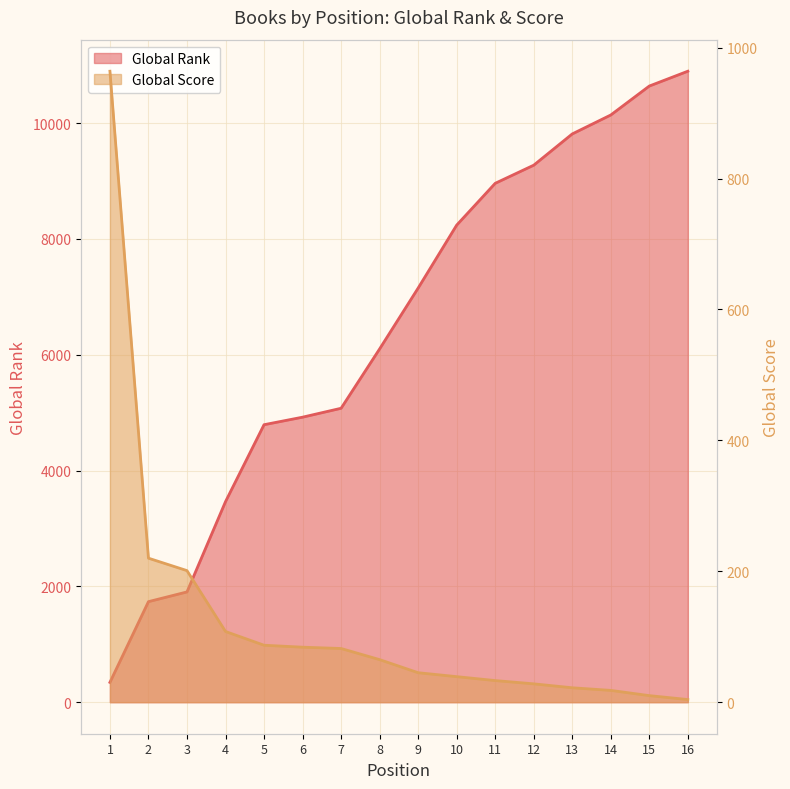

True or false: Global Score has more than 1 interior local peaks.

False